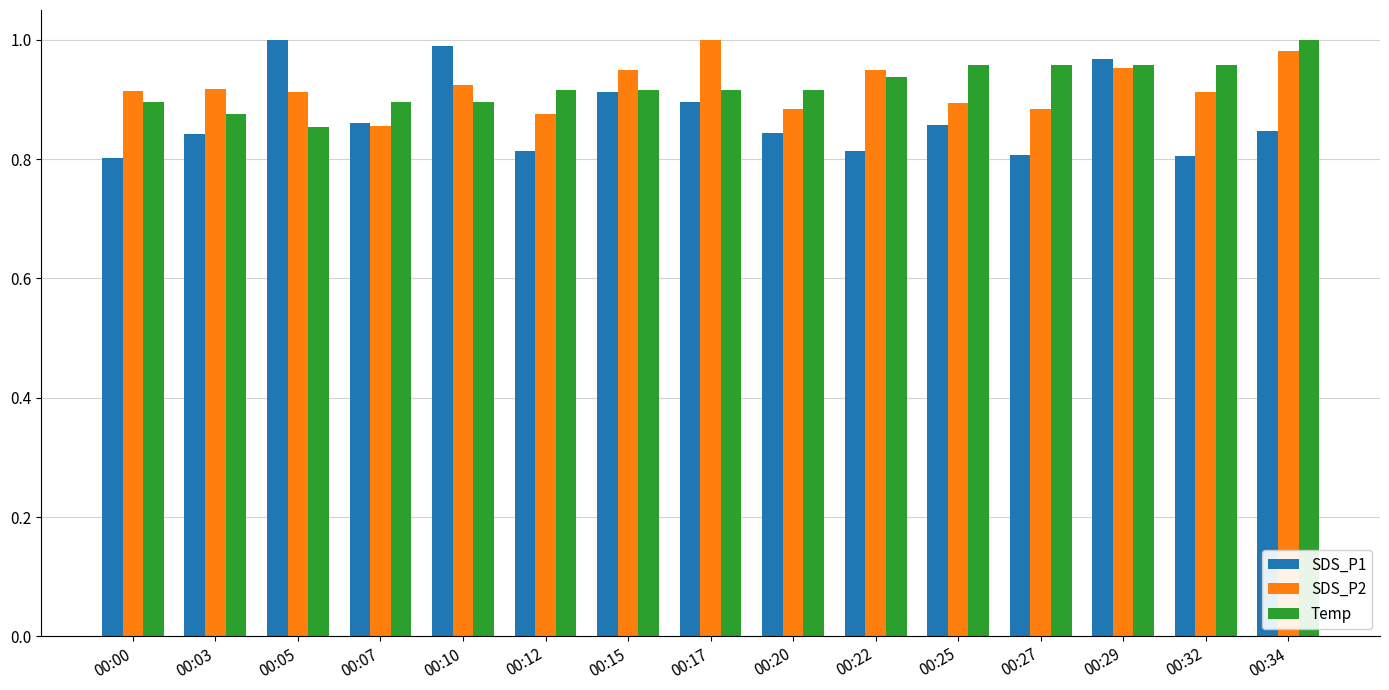

At how many categories does at least one series exceed 0?

15